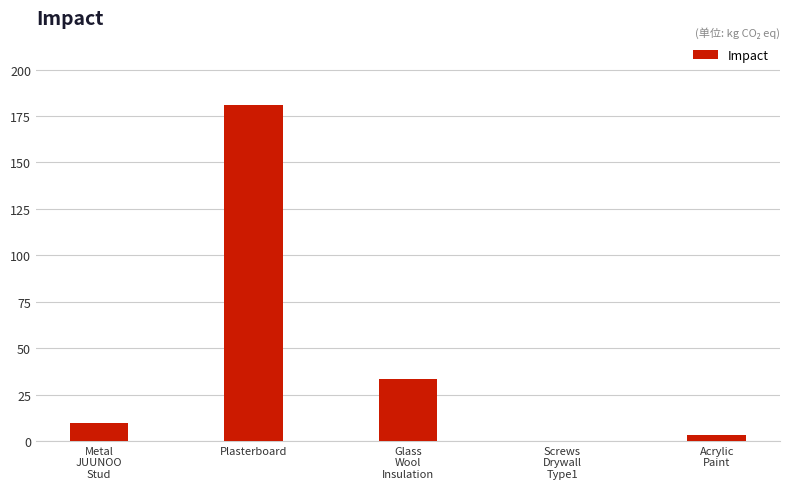

Between Screws
Drywall
Type1 and Glass
Wool
Insulation, which is larger?

Glass
Wool
Insulation